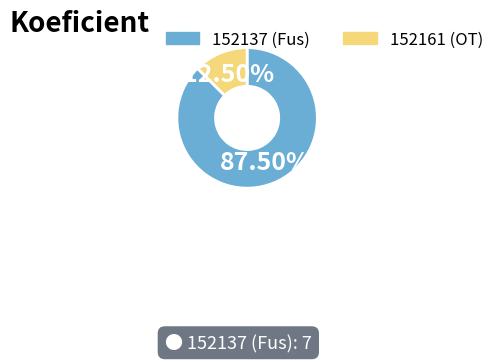

Combined, what portion of the pie is 152161 and 152137?

100.0%